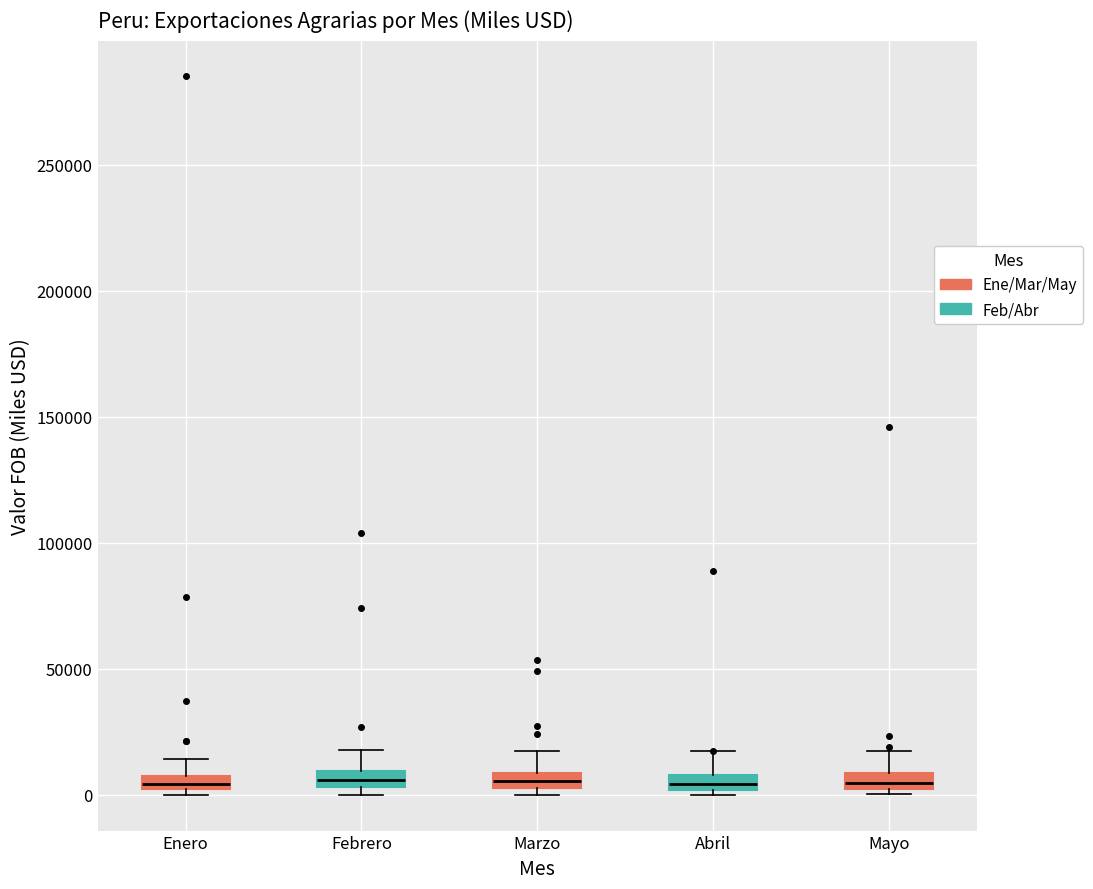

Where is the upper edge of the box for Enero on the y-axis? The values are not printed on the chart, so give them approximately, as read against the axis.

5000